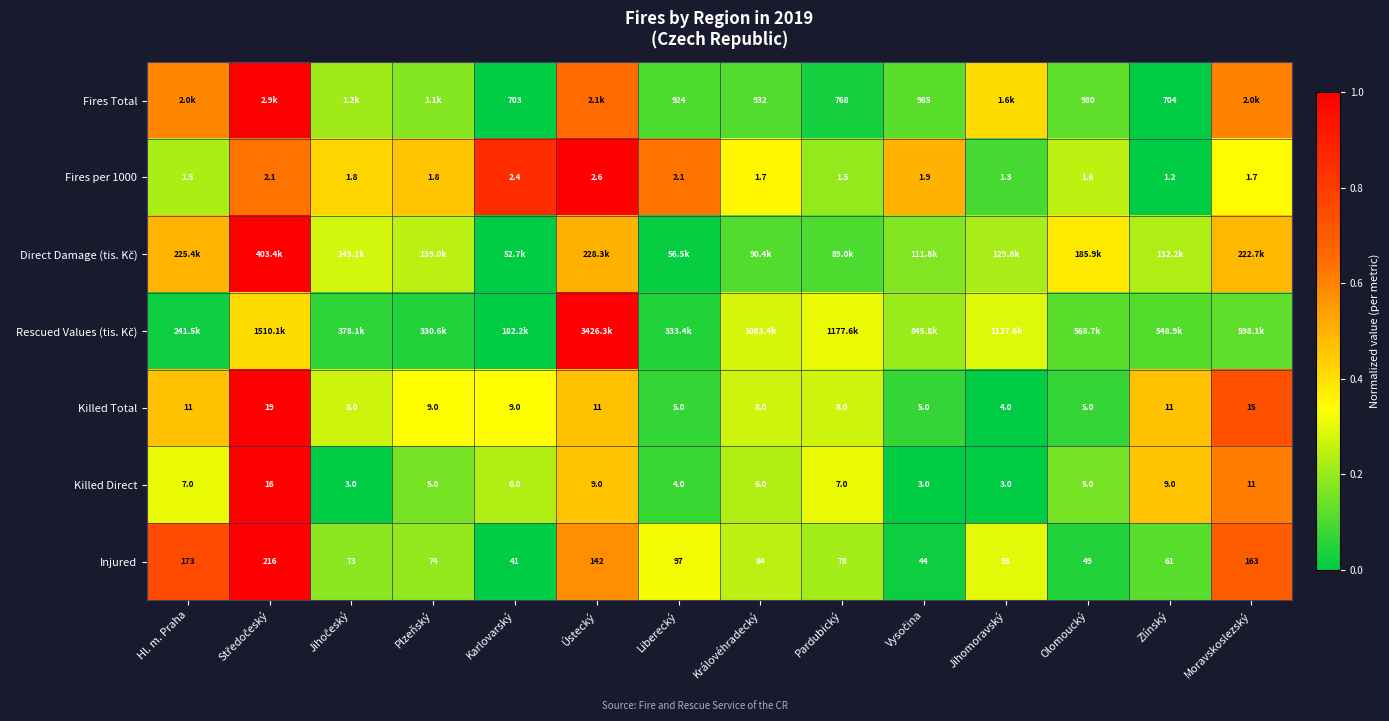

At which label is Injured closest to 128?

Ústecký